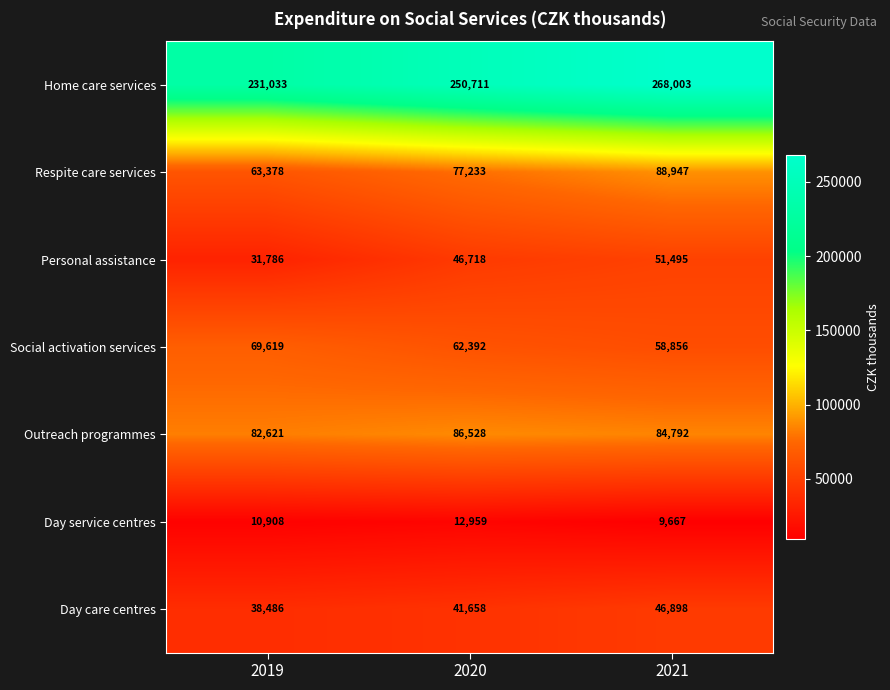

Rank the series by their maximum value, from highest to lowest.

Home care services, Respite care services, Outreach programmes, Social activation services, Personal assistance, Day care centres, Day service centres